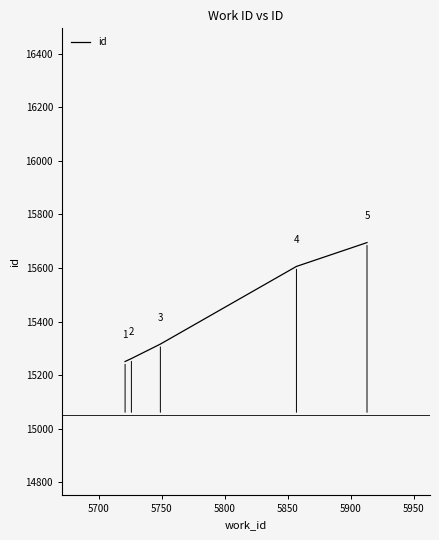

What is the difference between the maximum and minimum values?

444